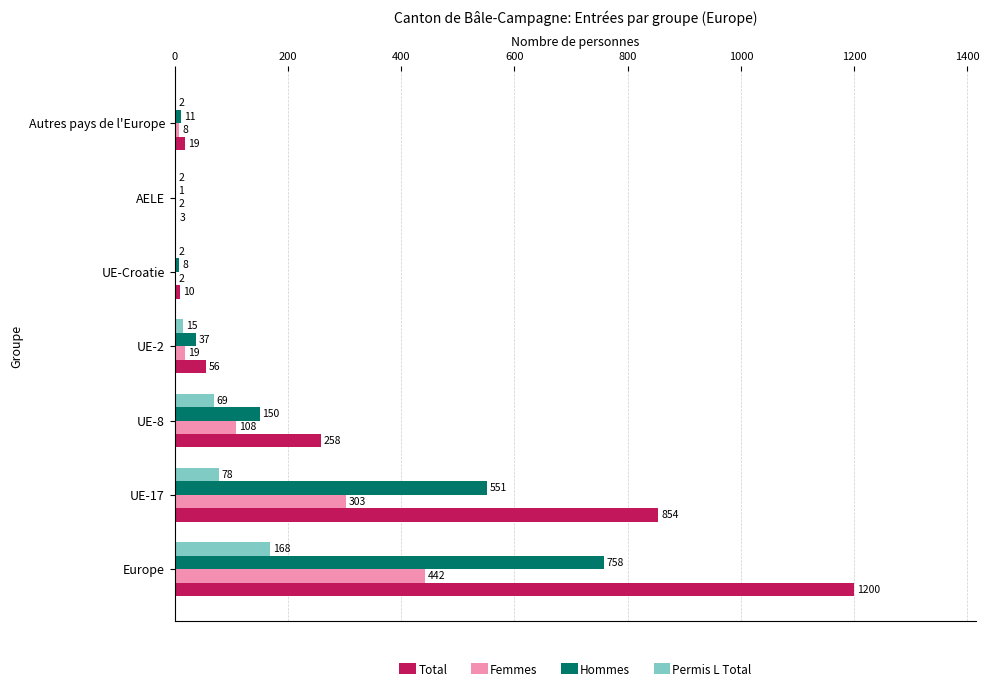

Which category has the highest value across all series?

Europe